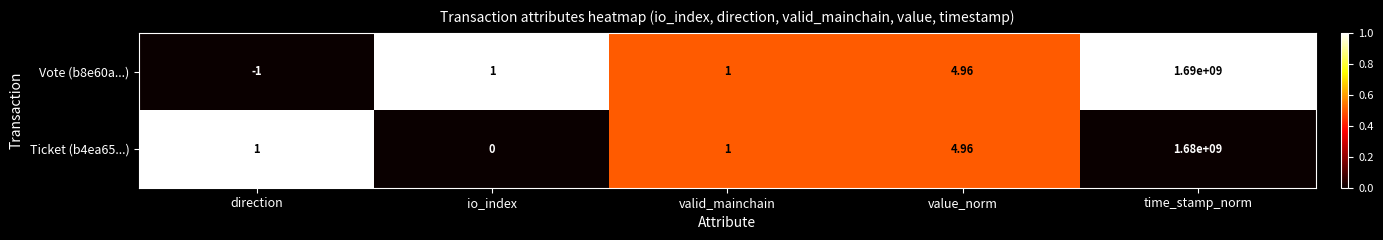

Which label corresponds to the smallest value in the chart?

direction